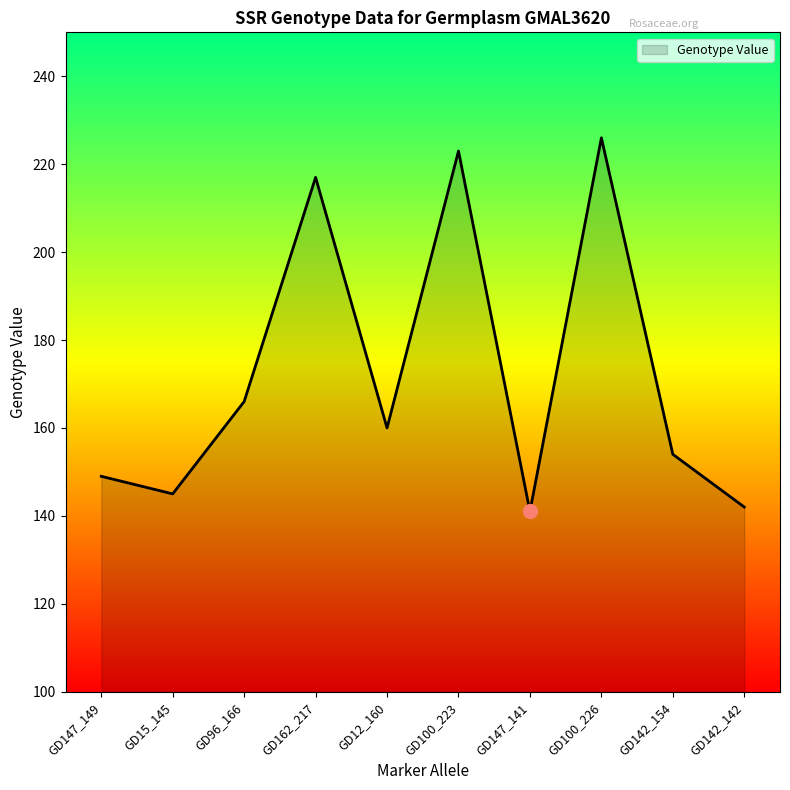

What is the greatest value displayed?

226